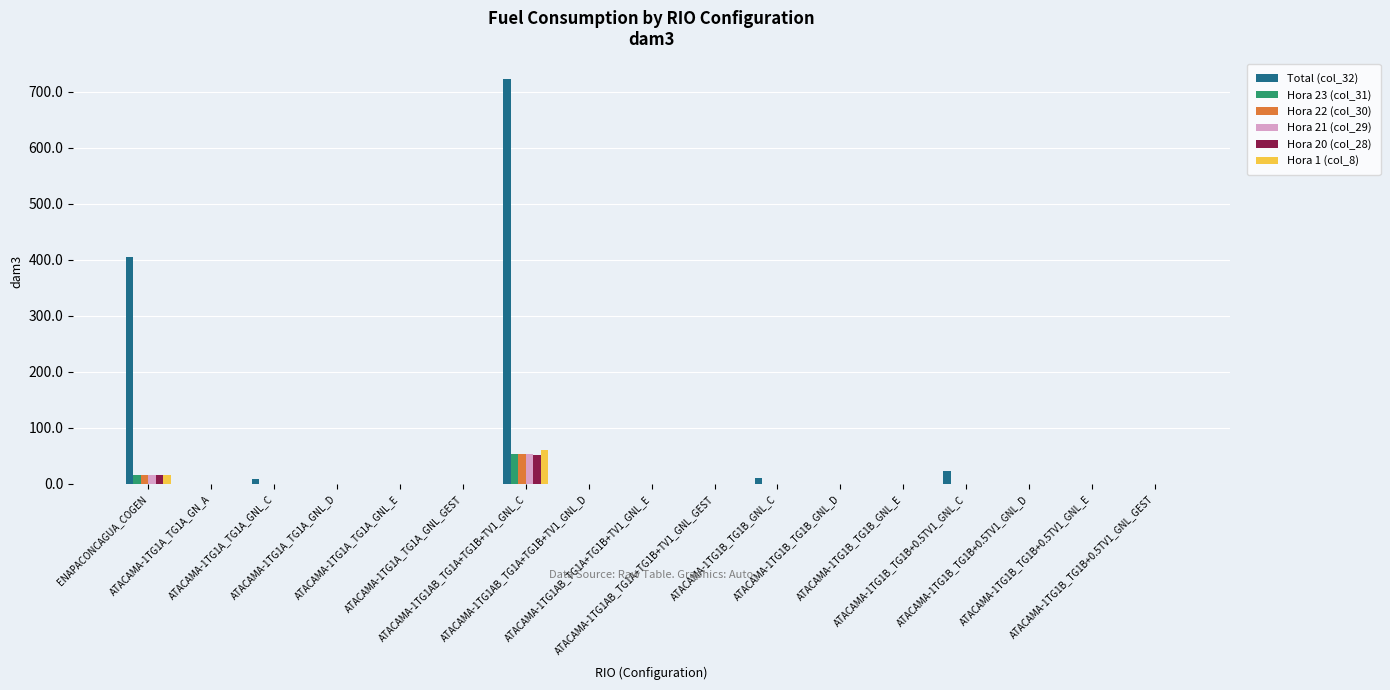

Which series has the largest total across all categories?

Total (col_32)